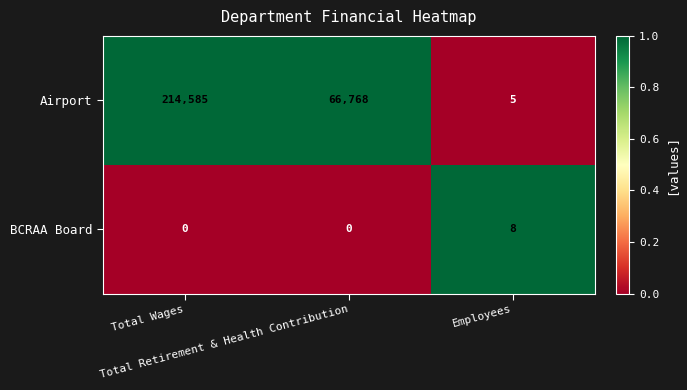

Count the Airport values in the range 5 to 214585.

3